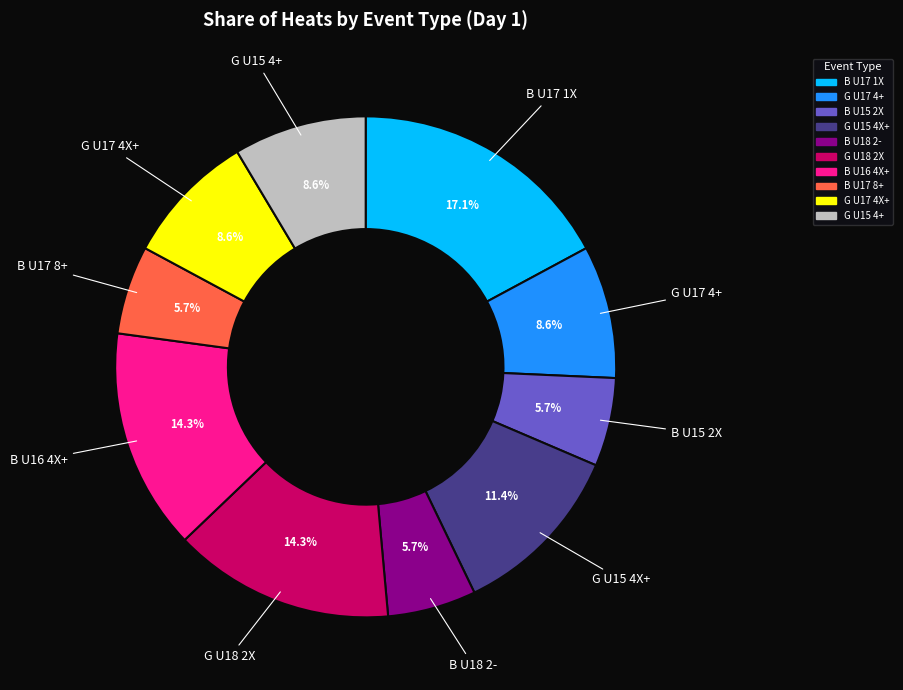

Between B U16 4X+ and B U18 2-, which is larger?

B U16 4X+